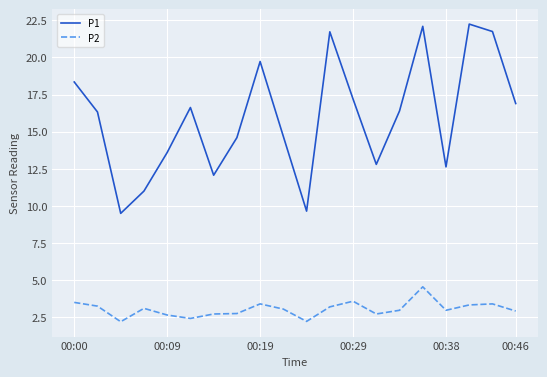

Which series has the largest range (max minus min)?

P1